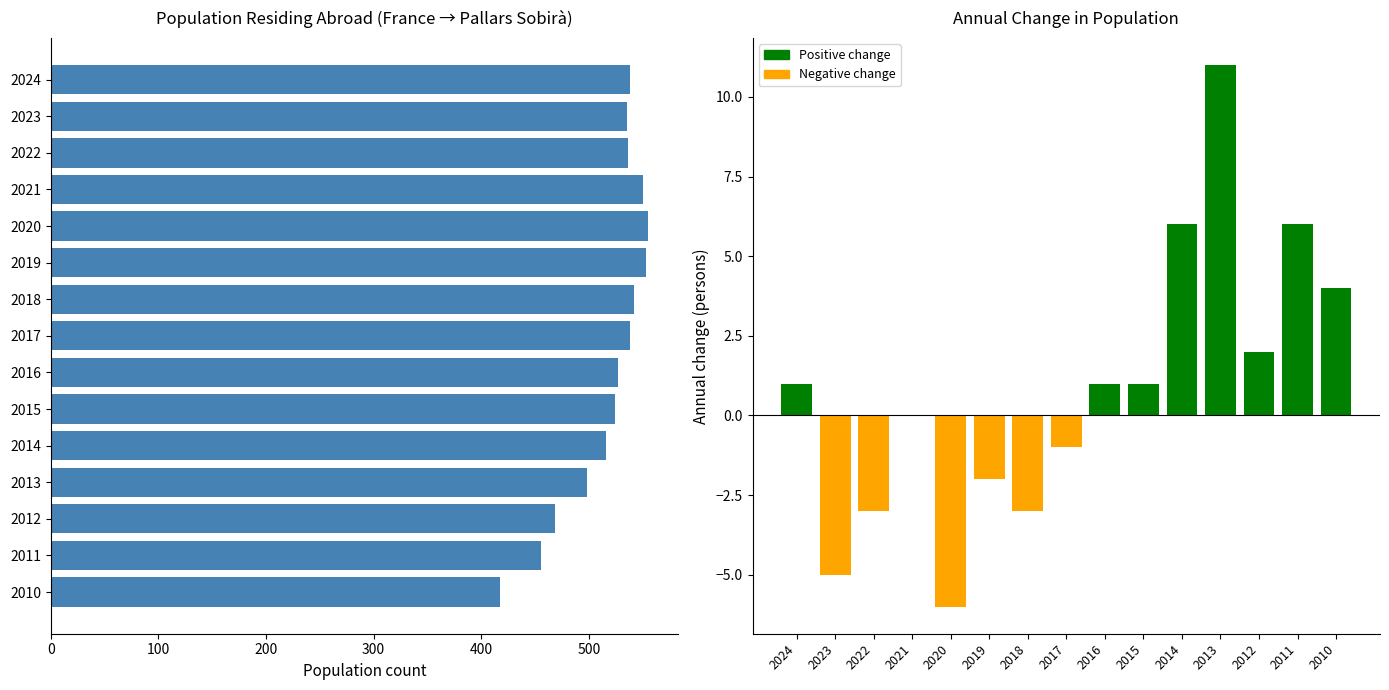

Between 2020 and 2021, which is larger?

2020